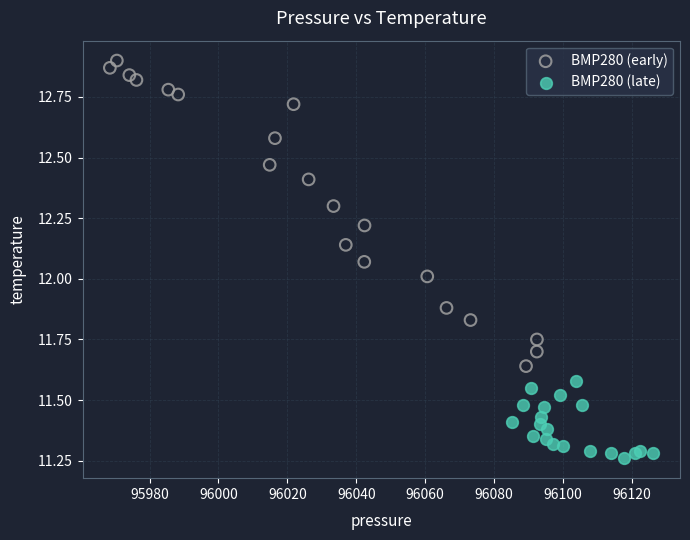

Which series has the largest Y range (max minus min)?

BMP280 (early)